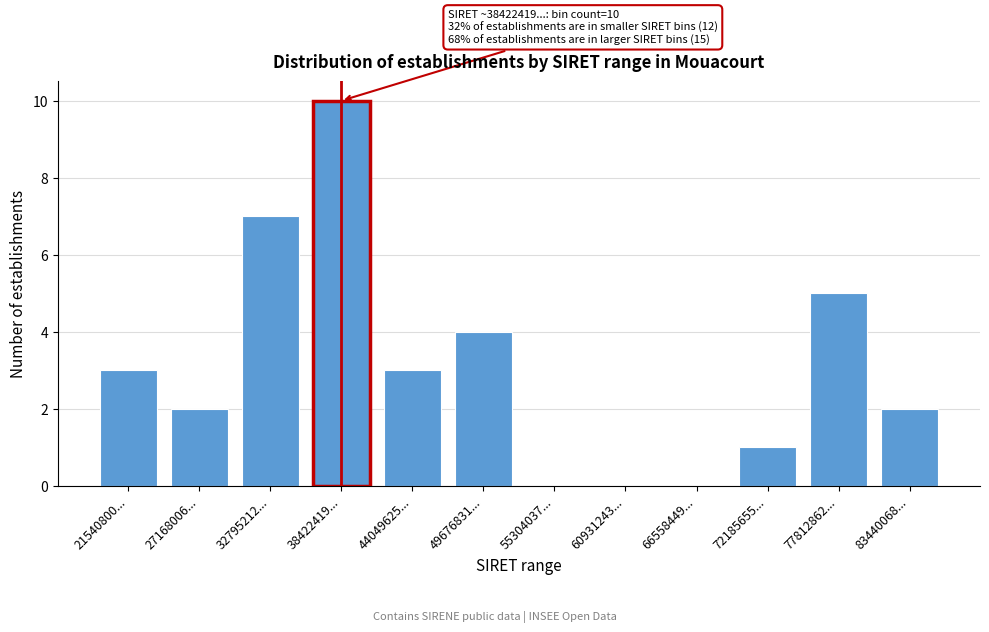

Reading left to right, list all the values displayed in this chart.

21540800...=3	27168006...=2	32795212...=7	38422419...=10	44049625...=3	49676831...=4	55304037...=0	60931243...=0	66558449...=0	72185655...=1	77812862...=5	83440068...=2